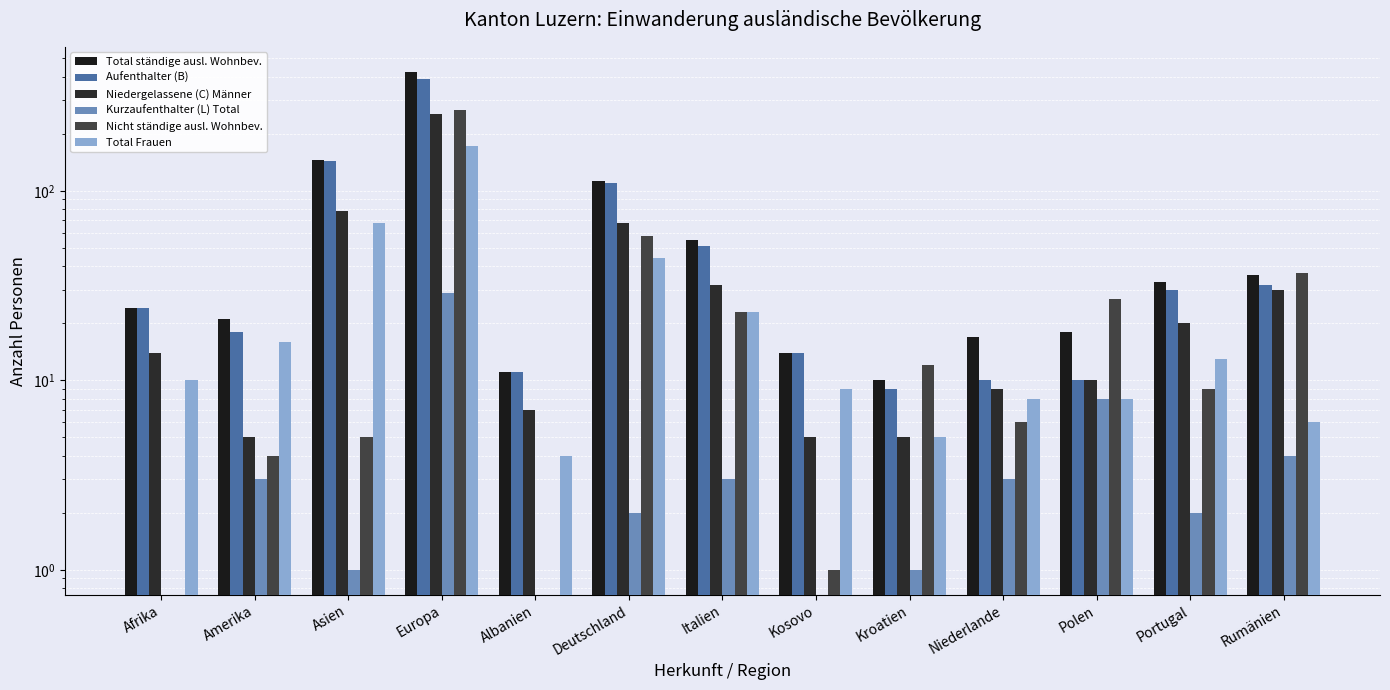

What is the highest value of the Kurzaufenthalter (L) Total series?

29